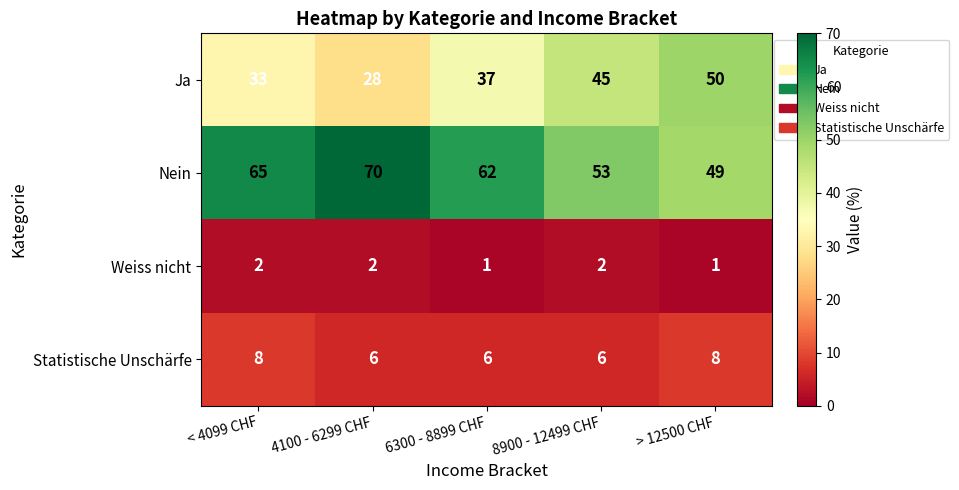

Rank the series at < 4099 CHF from highest to lowest value.

Nein, Ja, Statistische Unschärfe, Weiss nicht